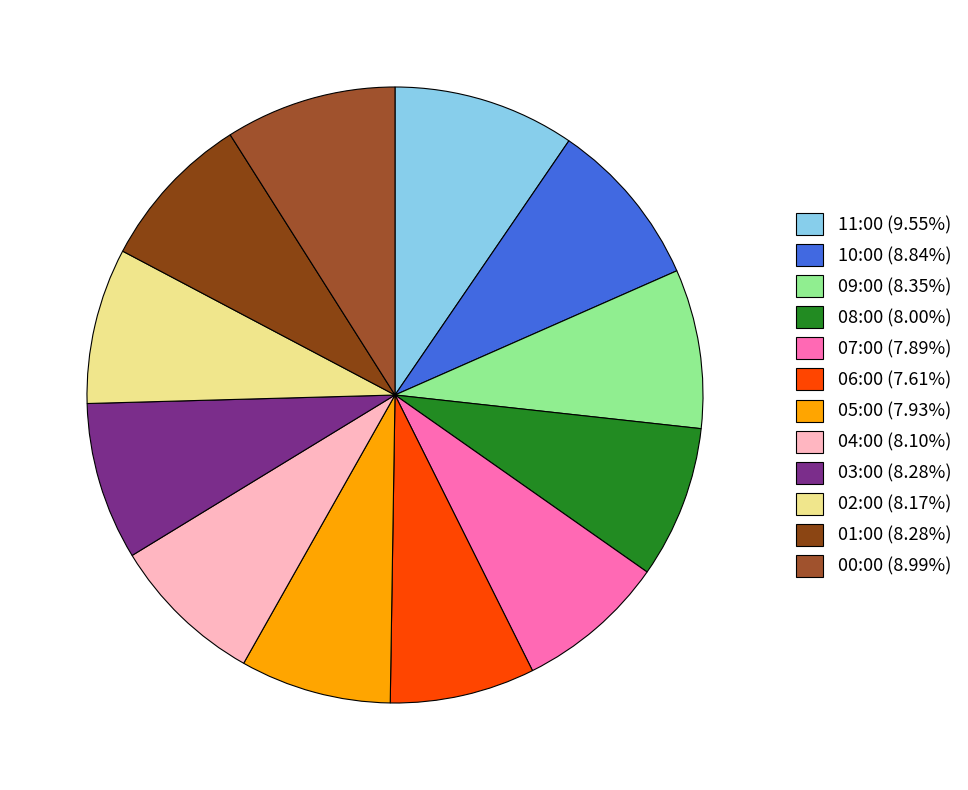

The 00:00 slice represents 9% of the pie. True or false?

True